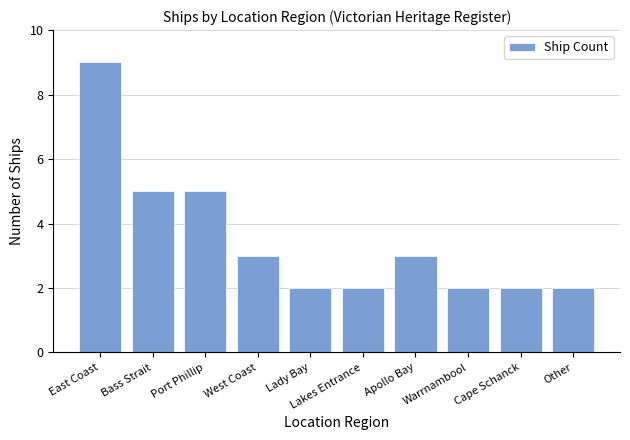

What is the difference between the values at Bass Strait and Lakes Entrance?

3